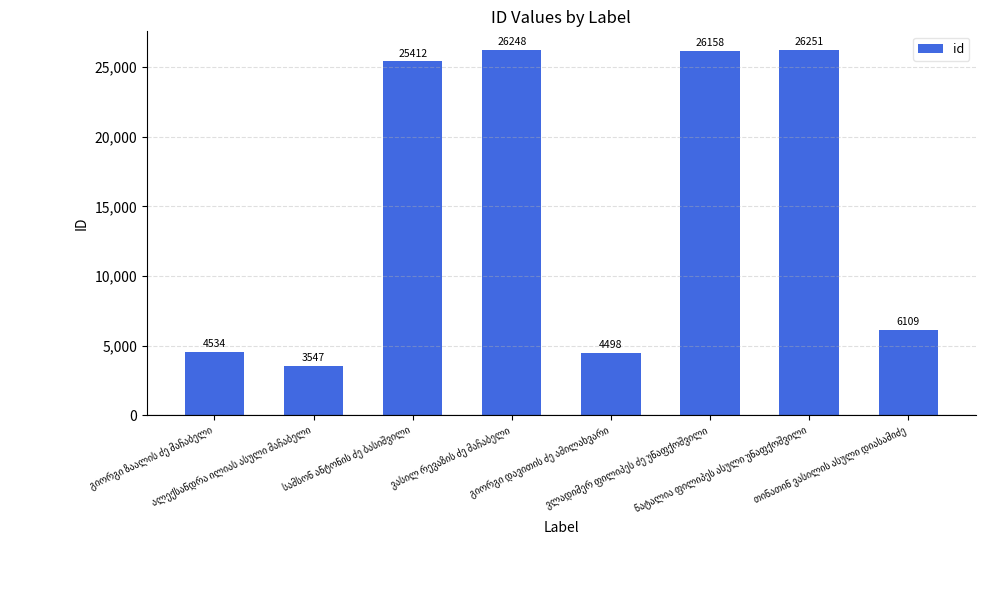

What is the greatest value displayed?

26251